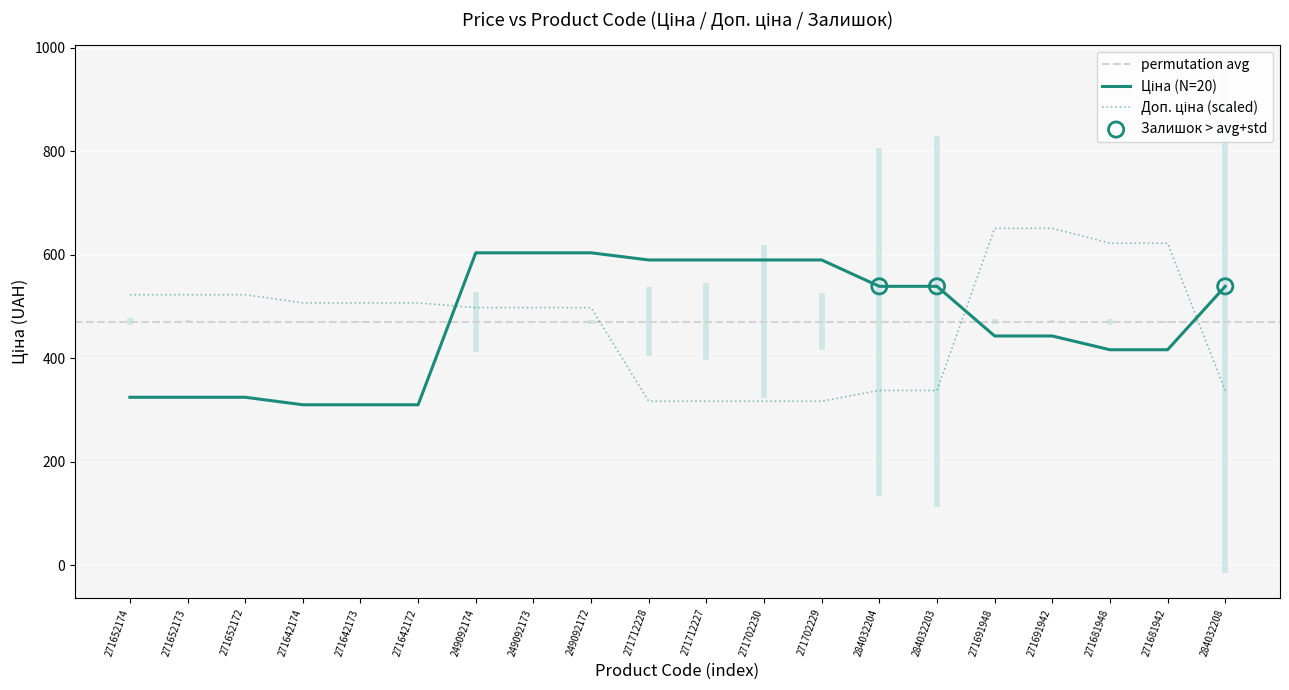

Is the value of Ціна at 271681942 greater than the value of Доп. ціна at 271681942?

No